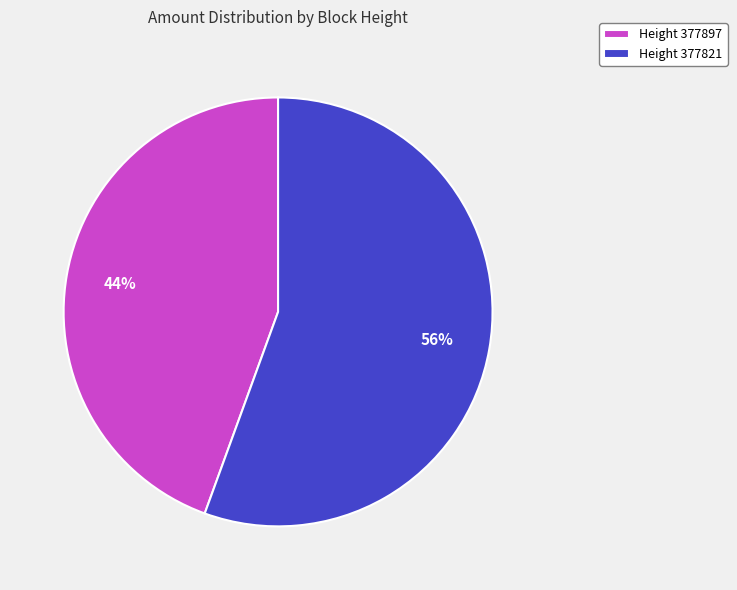

How many slices are in this pie chart?

2